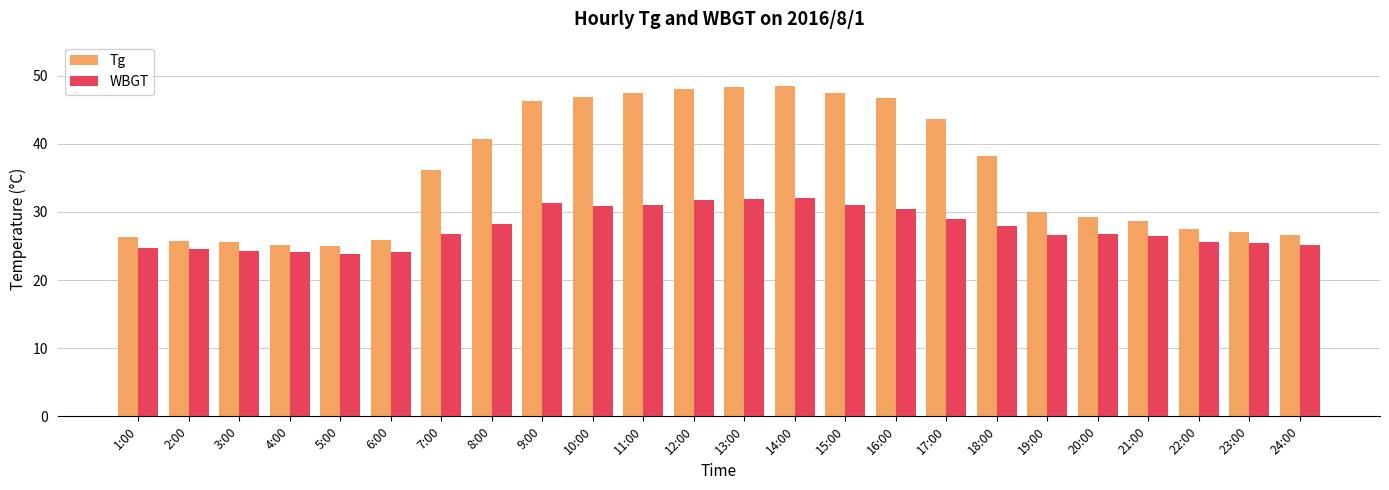

At 21:00, list the series in order from smallest to largest.

WBGT, Tg